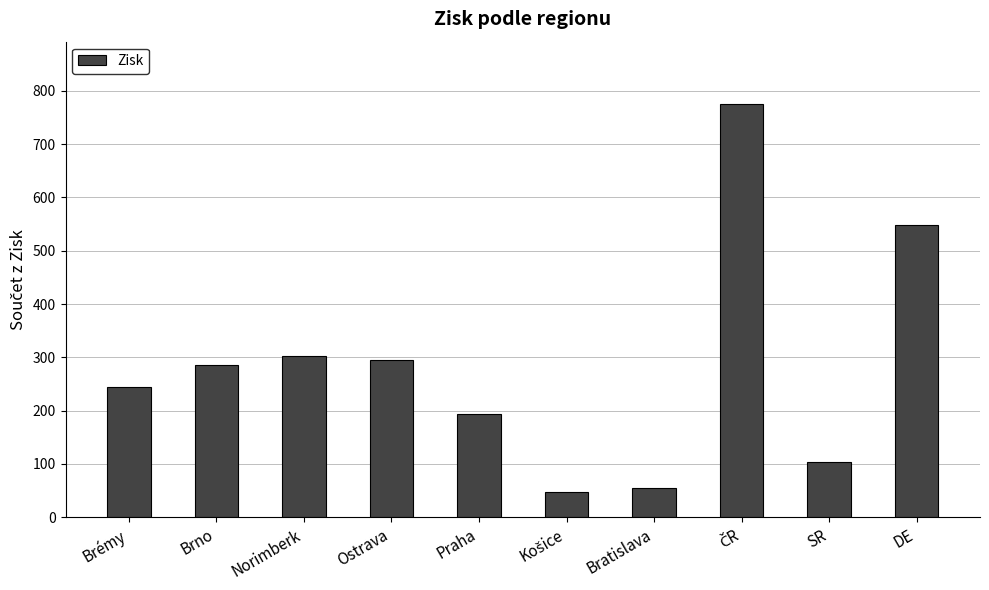

What is the value of the 6th bar from the left?

48.0